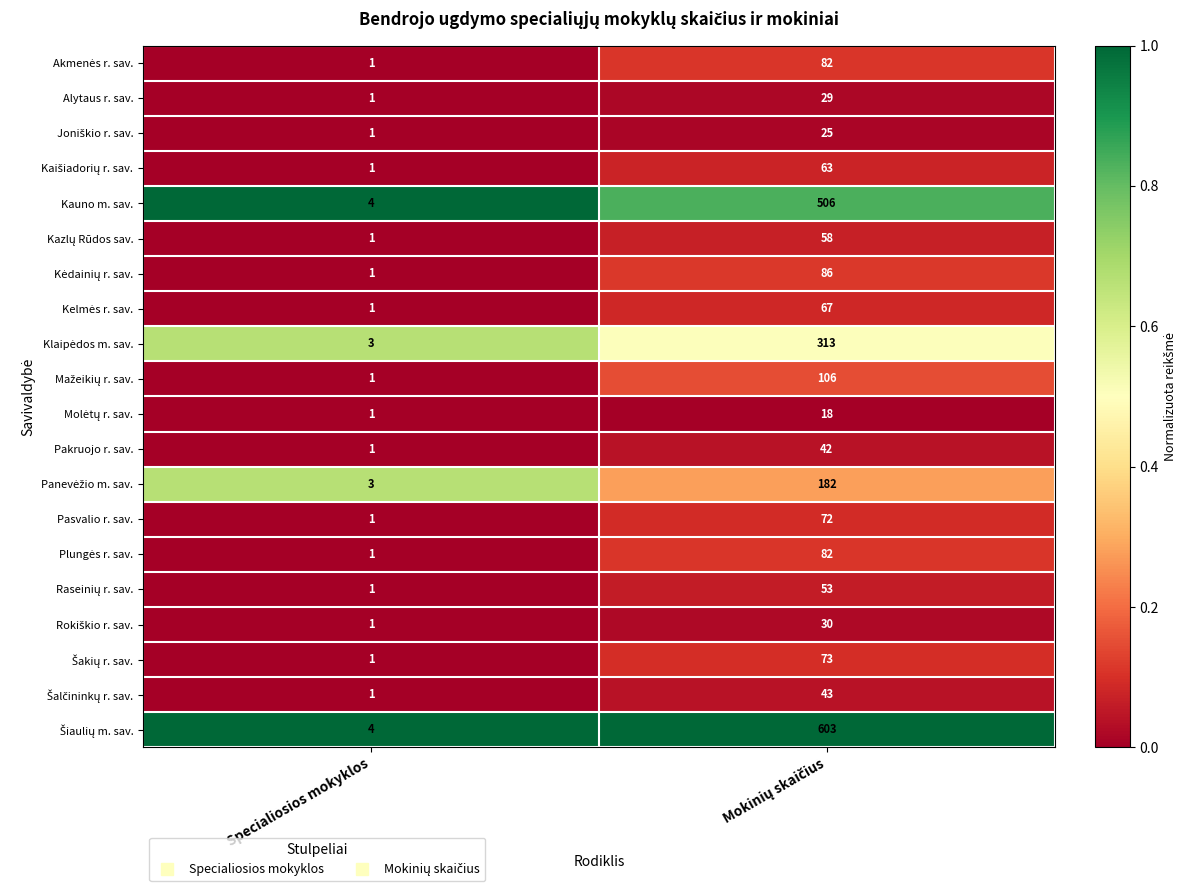

What is the highest value of the Pakruojo r. sav. series?

42